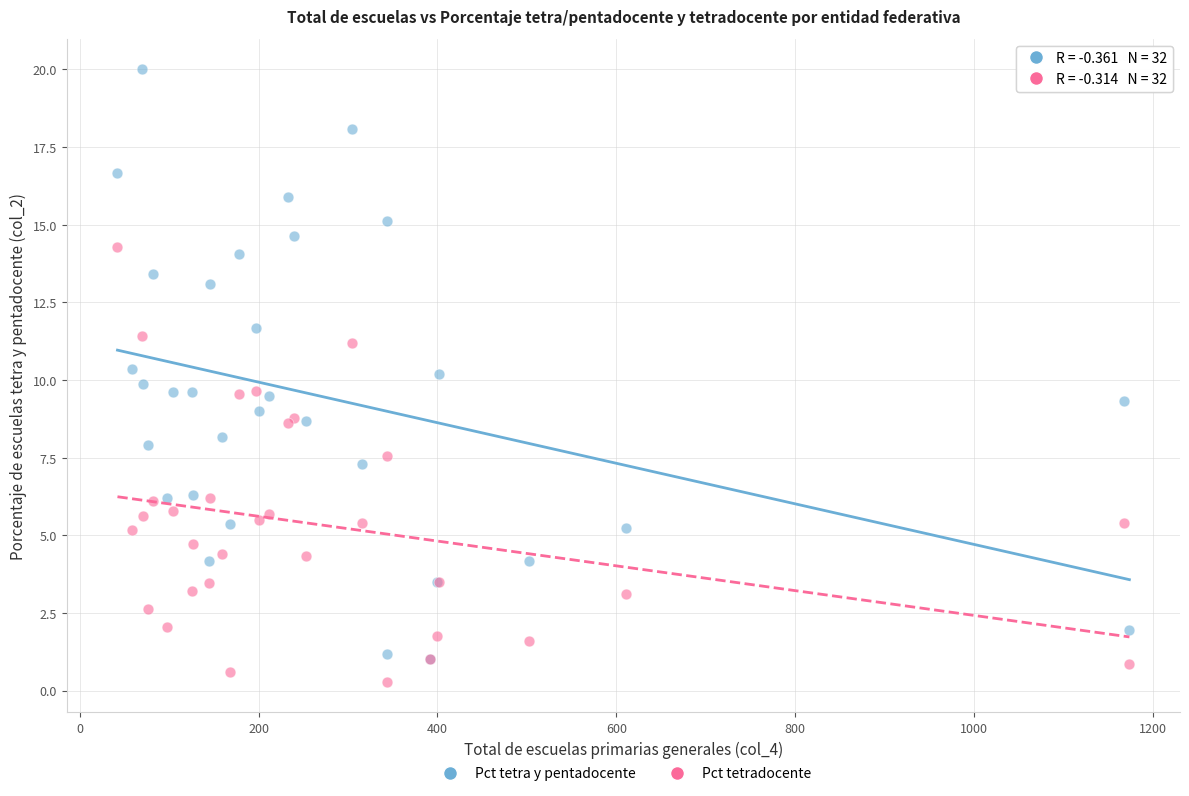

What are all the series names shown in the legend?

Pct tetra y pentadocente, Pct tetradocente